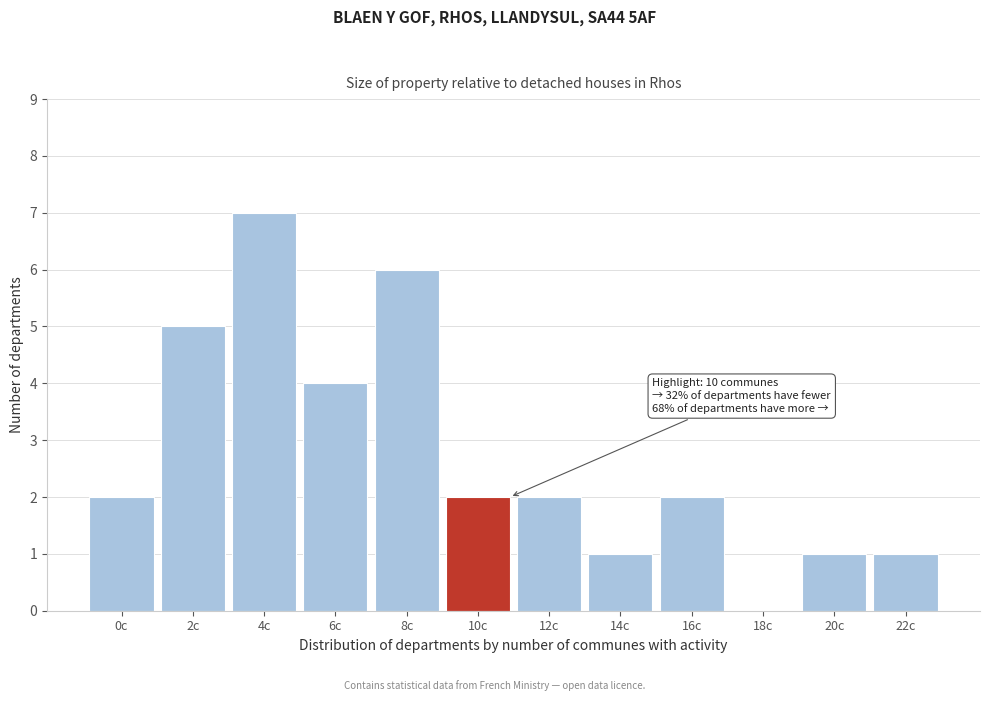

Reading left to right, extract all data points from this chart.

0c=2	2c=5	4c=7	6c=4	8c=6	10c=2	12c=2	14c=1	16c=2	18c=0	20c=1	22c=1